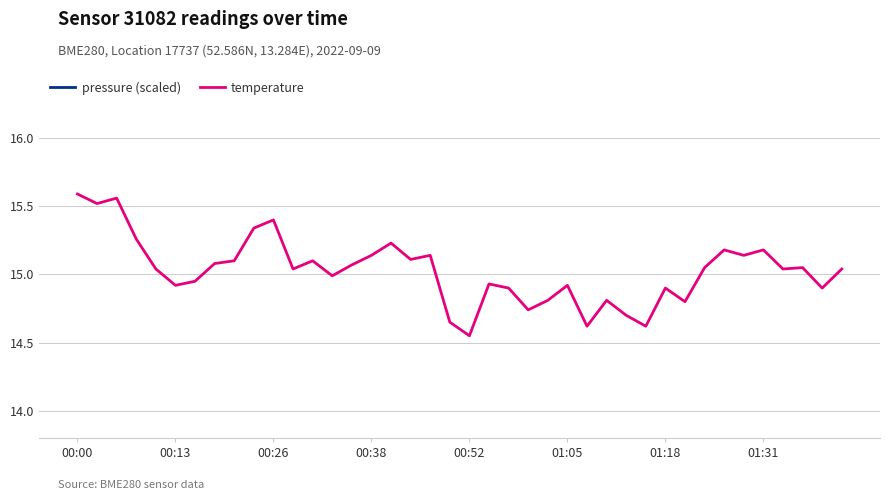

True or false: pressure (scaled) and temperature intersect in this chart.

False